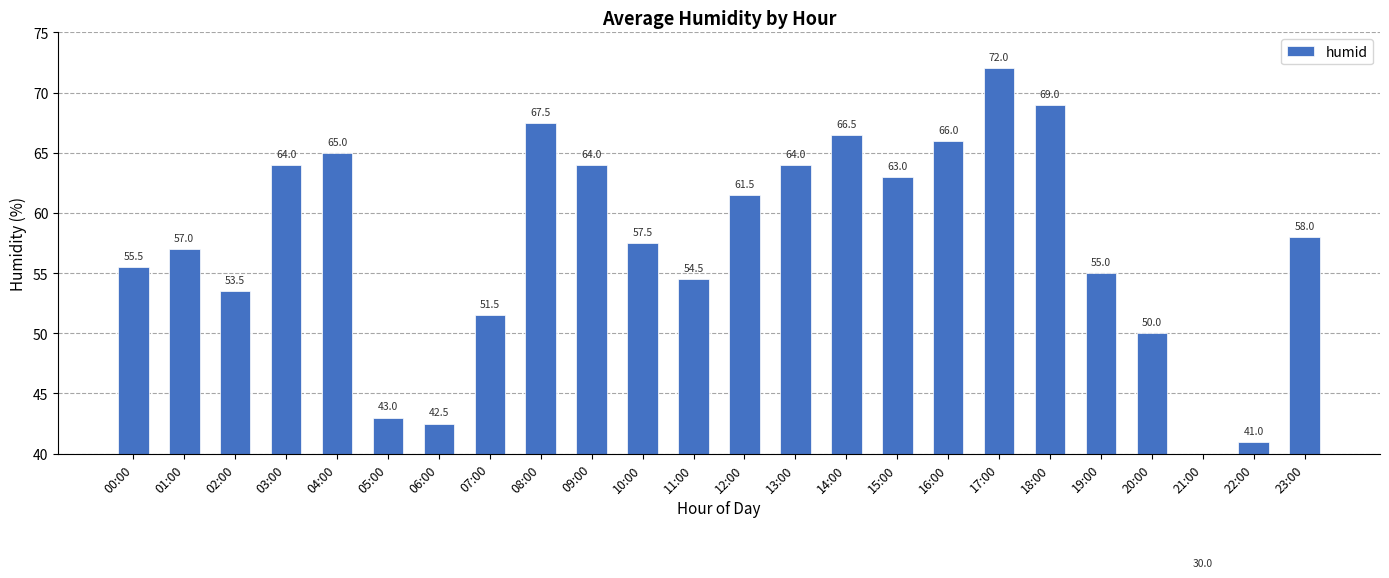

Read the value at 03:00.

64.0